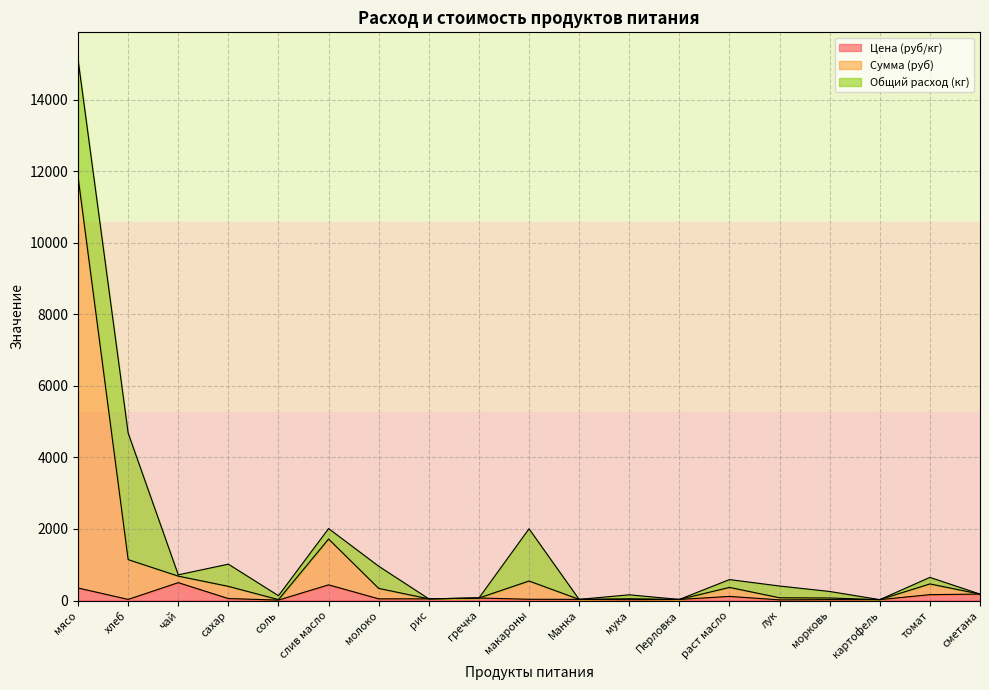

What is the value of the Сумма (руб) point at the 9th from the left?

70.0